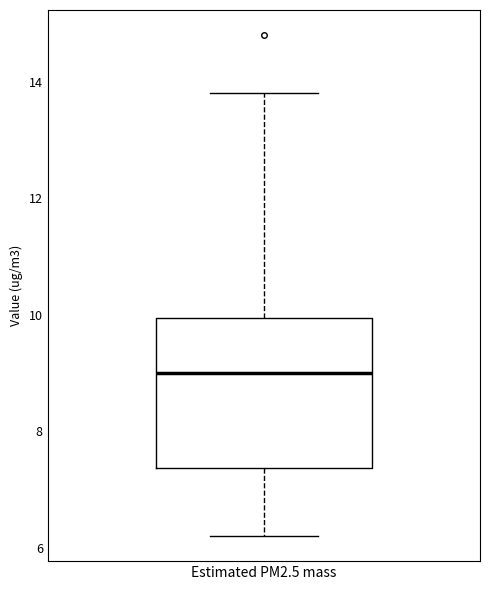

Read this box plot against the y-axis: the position of the median line, the range covered by the box, and the ends of both whiskers. The values are not printed on the chart, so give them approximately, as read against the axis.

median 9.0, box 7.4 to 10.0, whiskers 6.2 to 13.8